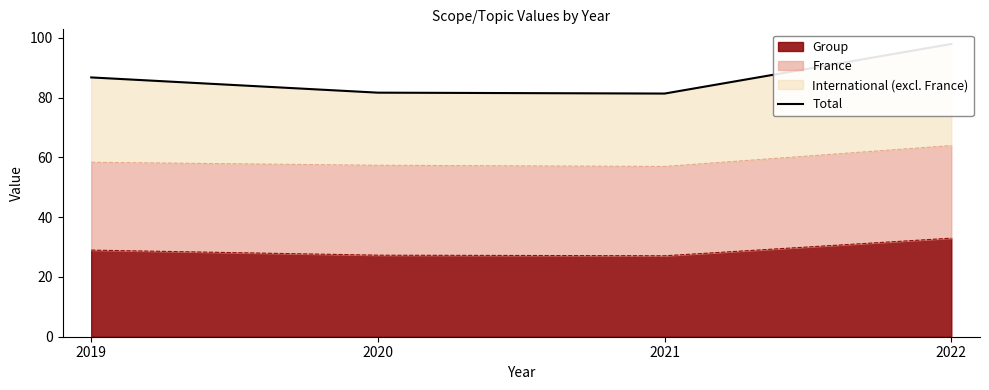

At which category does the chart reach its minimum across all series?

2021